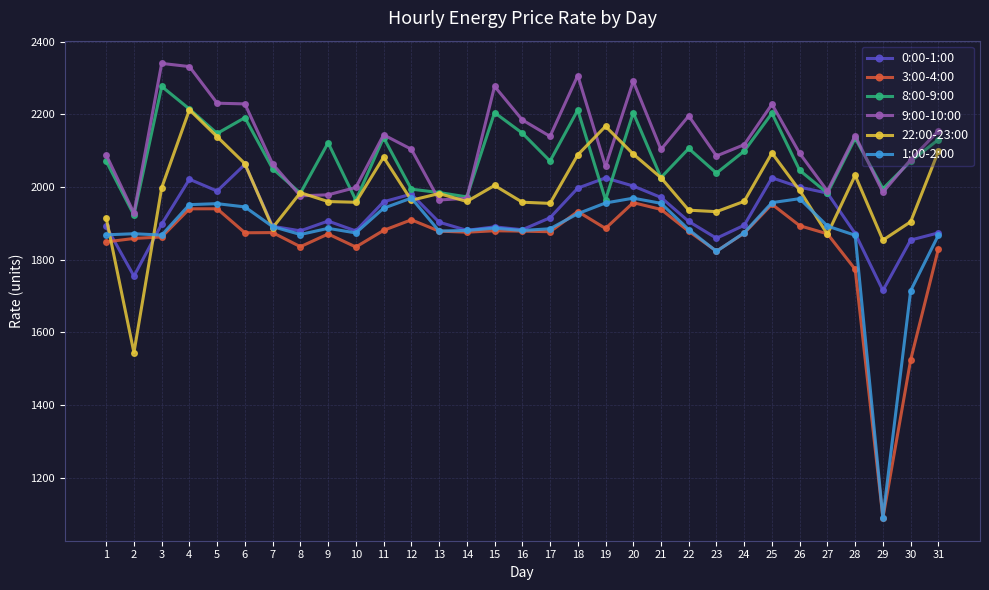

How many values in the 9:00-10:00 series are below 2103?

14